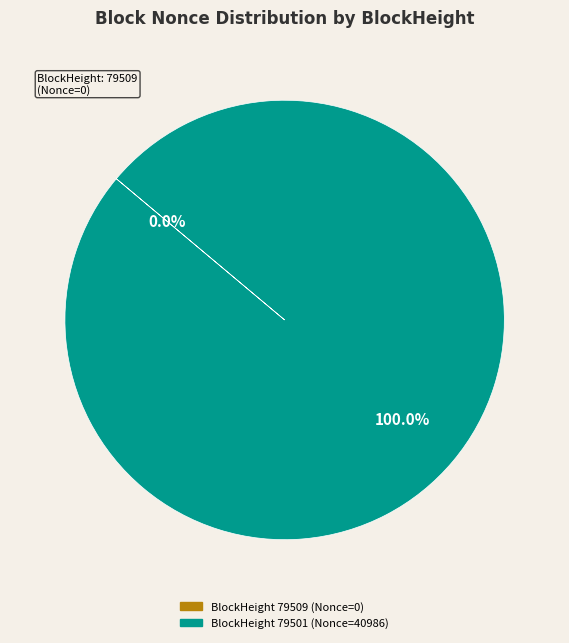

Between 79509 and 79501, which is larger?

79501